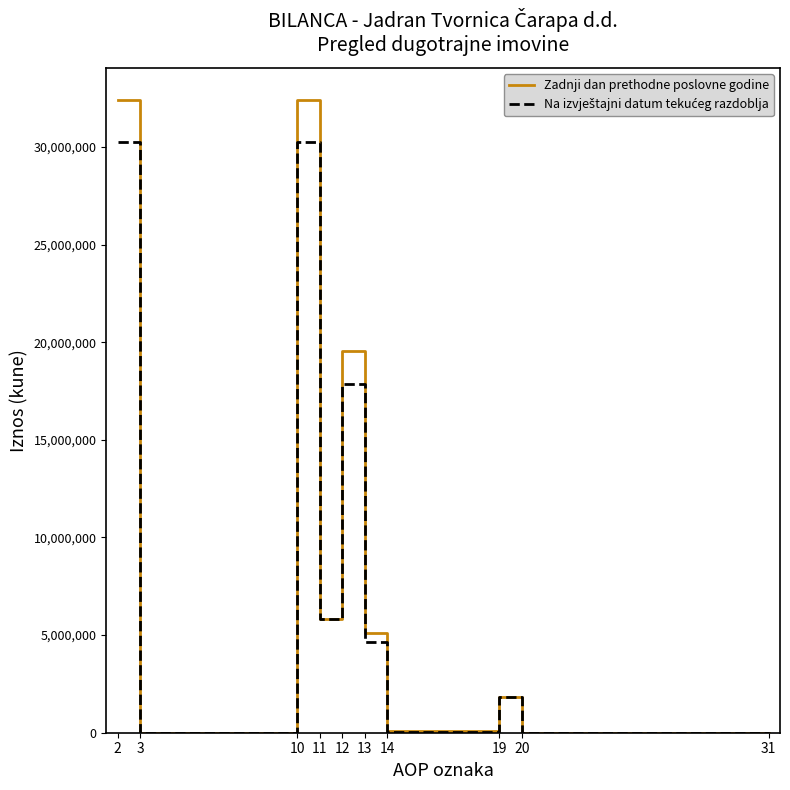

Which series has the largest range (max minus min)?

Zadnji dan prethodne poslovne godine